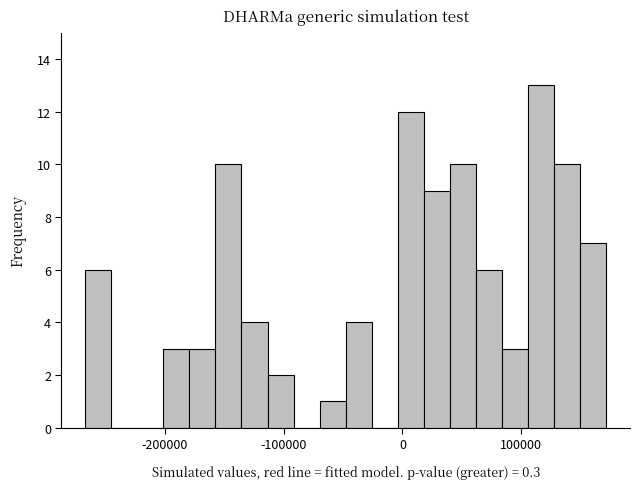

Read against the x-axis, roughly where is the centre of the tallest bar?

120000